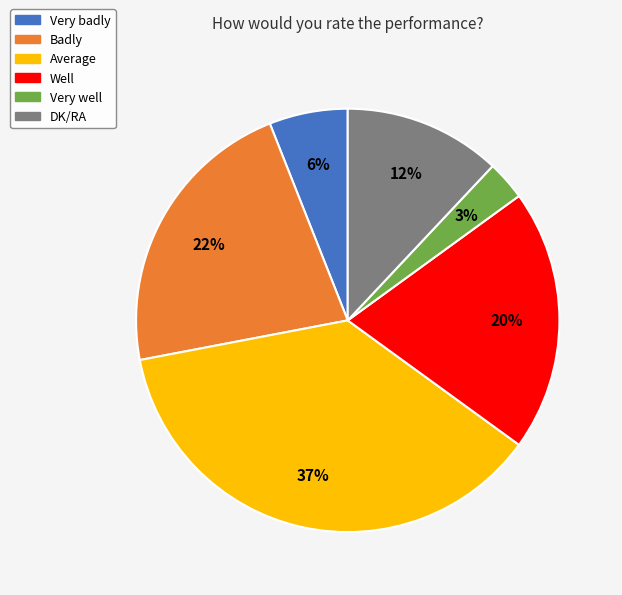

Is it true that DK/RA is 1% of the pie?

False